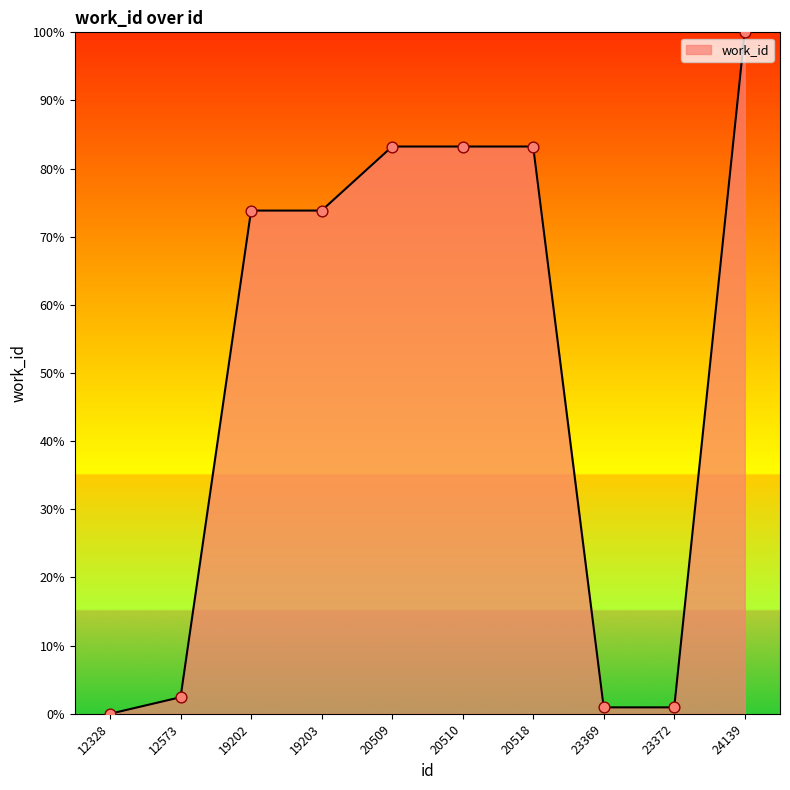

Which has a higher value, 12328 or 24139?

24139